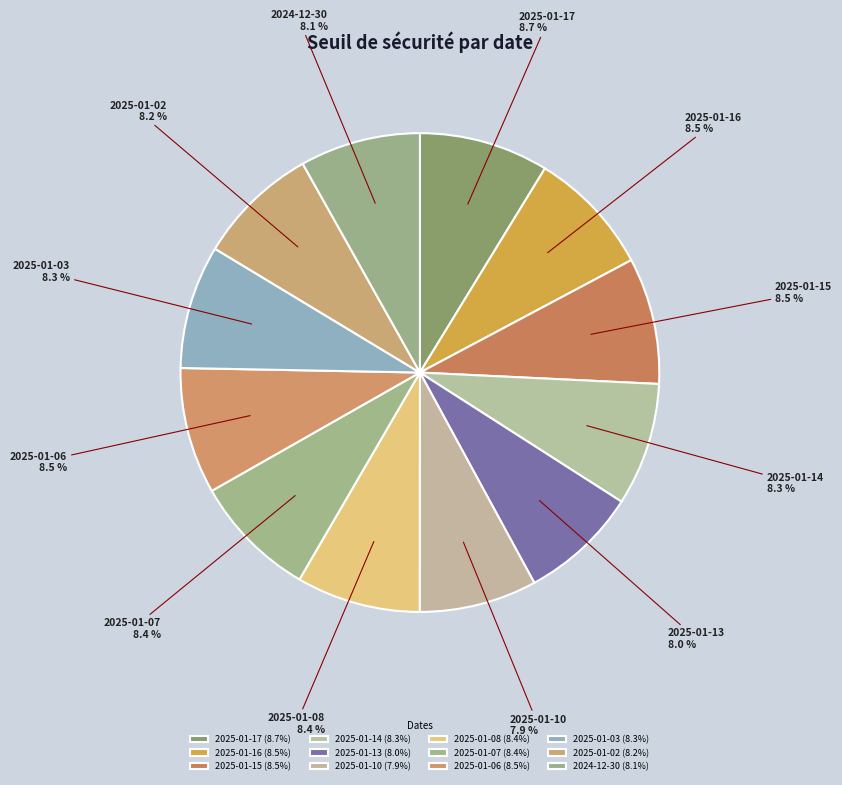

Does any single category account for the majority?

No